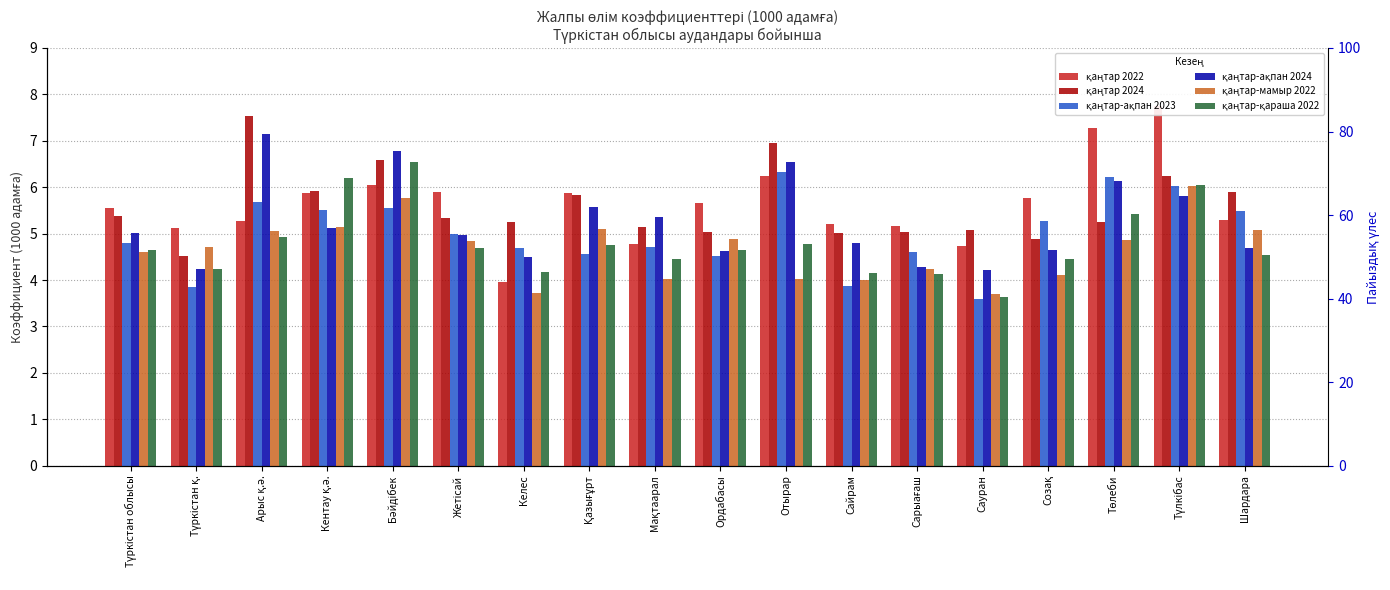

Reading right to left, list all the values displayed in this chart.

қаңтар 2022: 5.3	7.8	7.3	5.8	4.7	5.2	5.2	6.2	5.7	4.8	5.9	4.0	5.9	6.0	5.9	5.3	5.1	5.5
қаңтар 2024: 5.9	6.2	5.2	4.9	5.1	5.0	5.0	7.0	5.0	5.1	5.8	5.3	5.3	6.6	5.9	7.5	4.5	5.4
қаңтар-ақпан 2023: 5.5	6.0	6.2	5.3	3.6	4.6	3.9	6.3	4.5	4.7	4.5	4.7	5.0	5.5	5.5	5.7	3.9	4.8
қаңтар-ақпан 2024: 4.7	5.8	6.1	4.6	4.2	4.3	4.8	6.5	4.6	5.3	5.6	4.5	5.0	6.8	5.1	7.2	4.2	5.0
қаңтар-мамыр 2022: 5.1	6.0	4.9	4.1	3.7	4.2	4.0	4.0	4.9	4.0	5.1	3.7	4.8	5.8	5.2	5.0	4.7	4.6
қаңтар-қараша 2022: 4.5	6.0	5.4	4.5	3.6	4.1	4.2	4.8	4.7	4.5	4.8	4.2	4.7	6.5	6.2	4.9	4.2	4.7